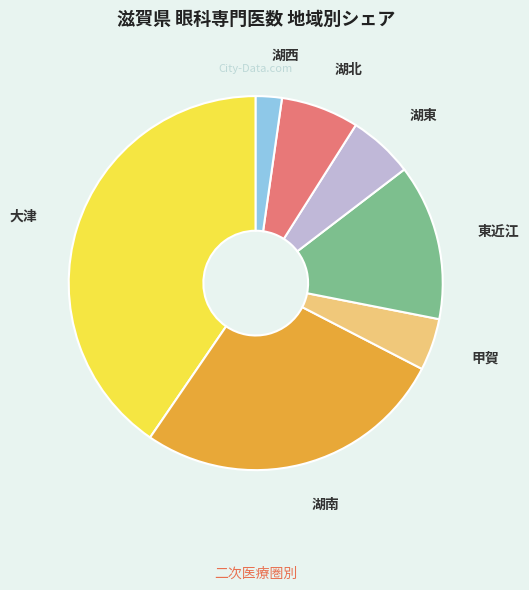

How many segments does this pie chart have?

7